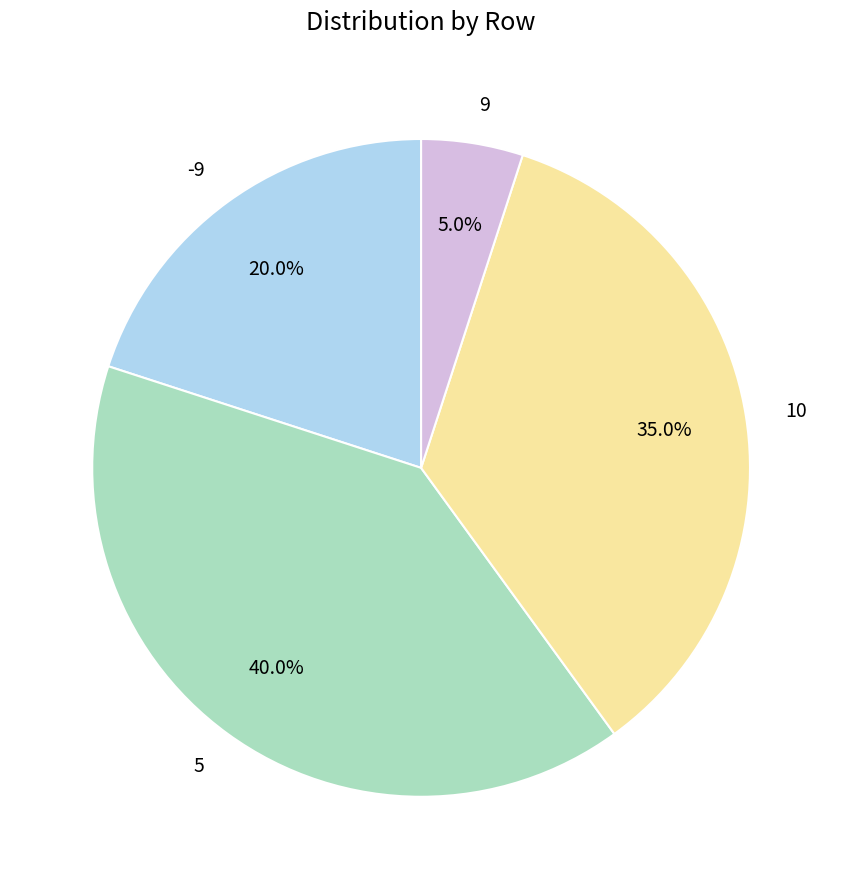

Is the sum of 9 and -9 greater than half?

No